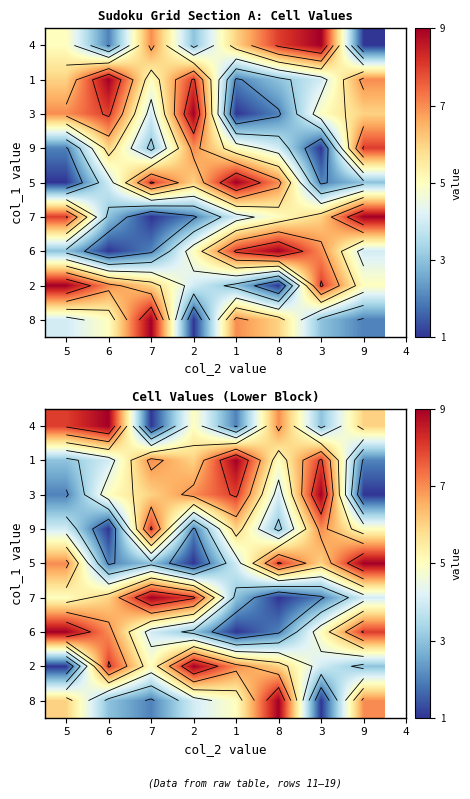

At 7, list the series in order from smallest to largest.

4, 8, 5, 6, 2, 3, 1, 9, 7